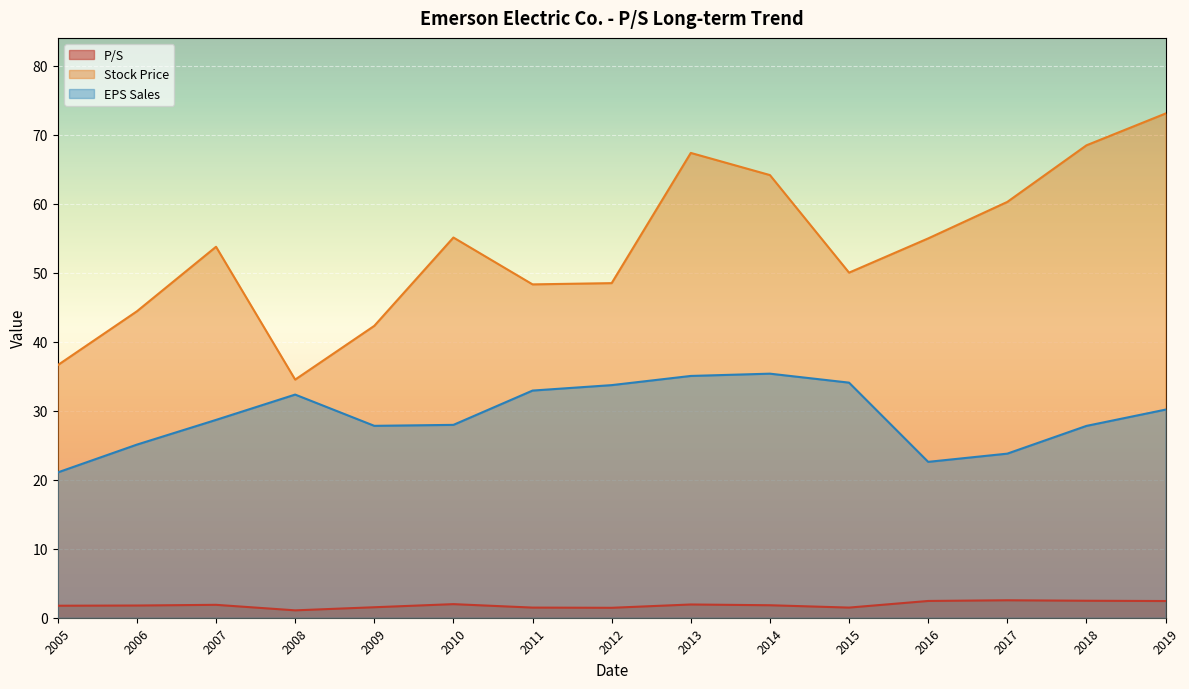

Which label corresponds to the largest value in the chart?

2019